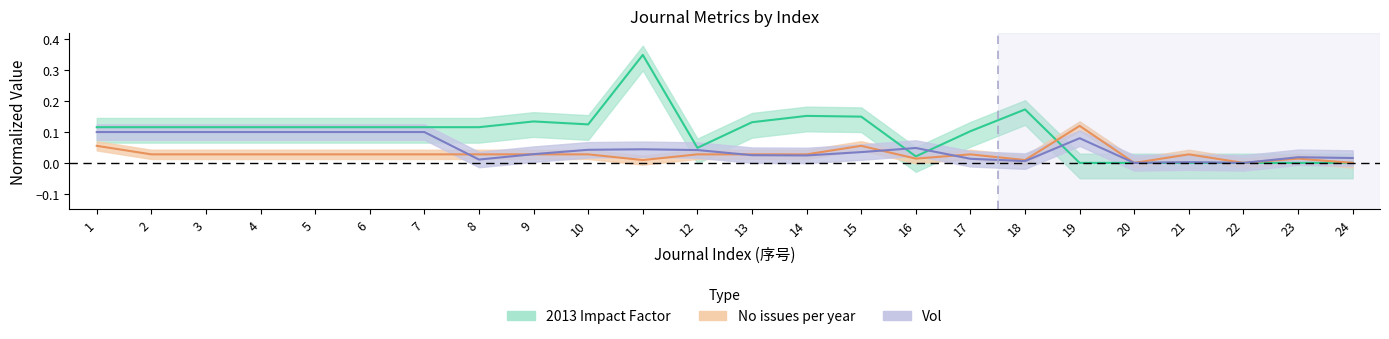

How many times do Vol and 2013 Impact Factor cross each other?

3